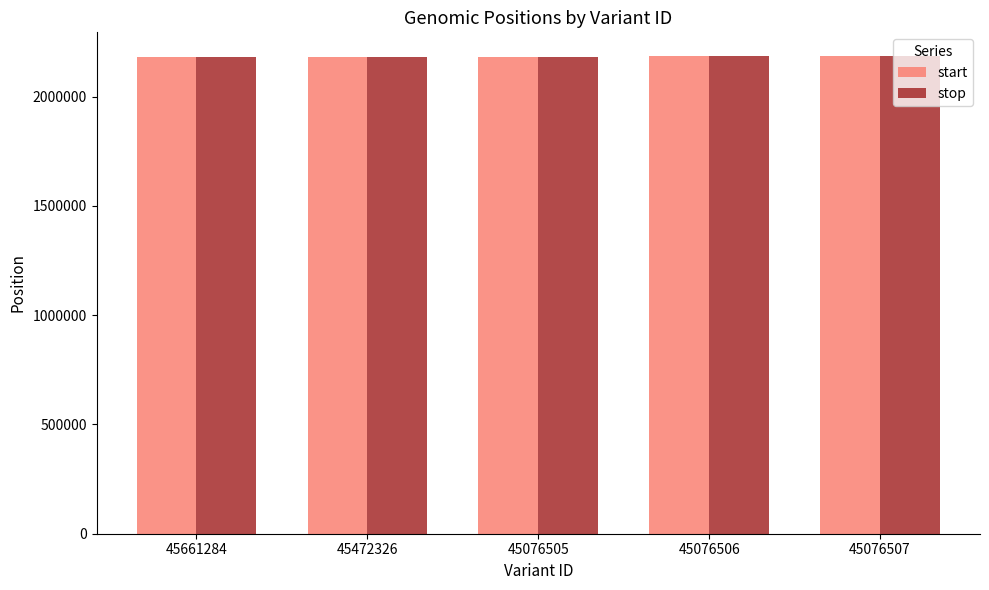

What is the total value across all series at 45076505?

4364855